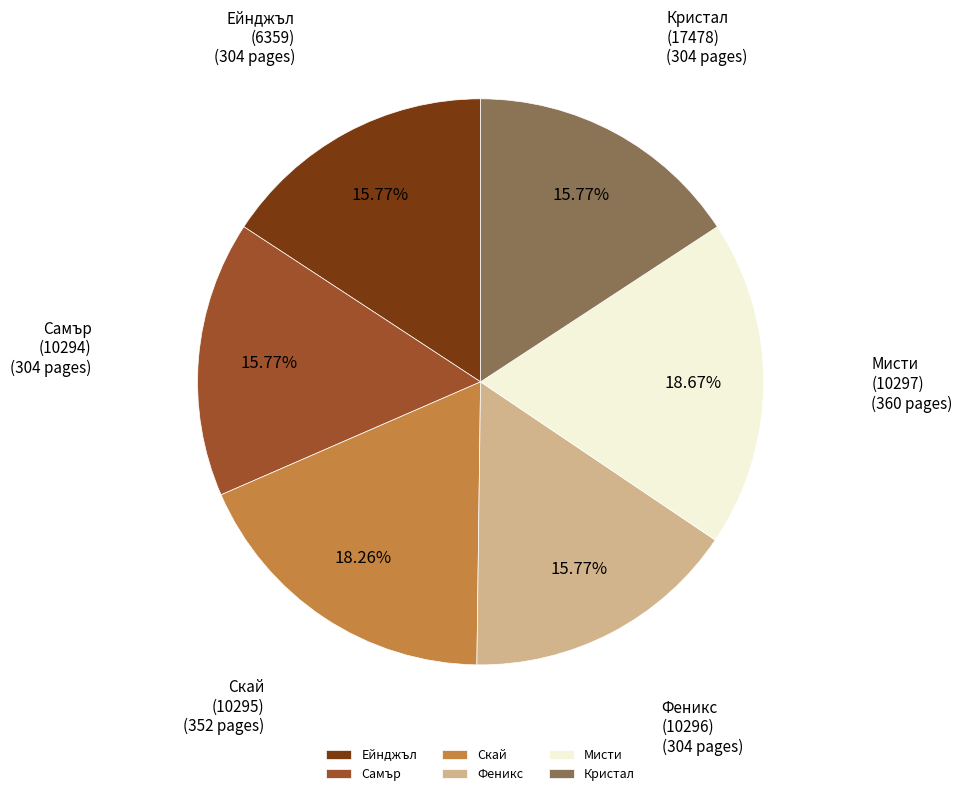

Approximately how many times larger is the value at Кристал compared to Феникс?

1.0